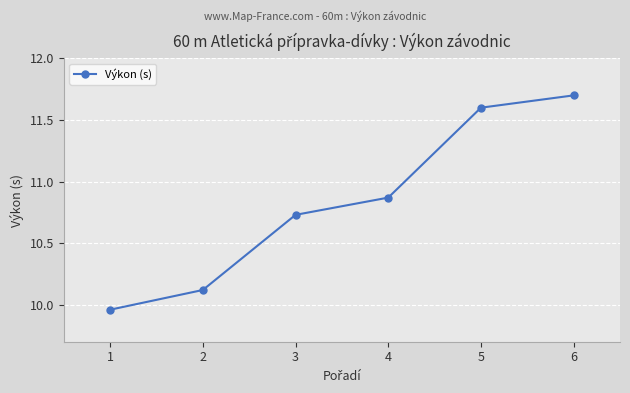

What is the value of the 6th point from the left?

11.7